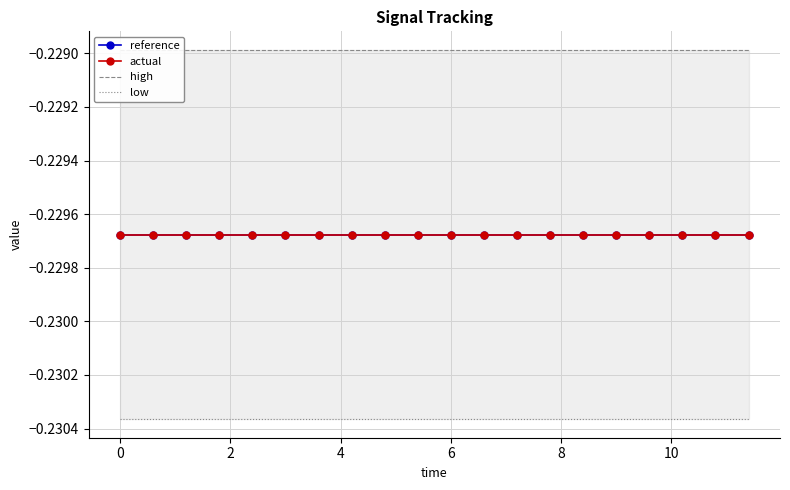

True or false: reference and low intersect in this chart.

False